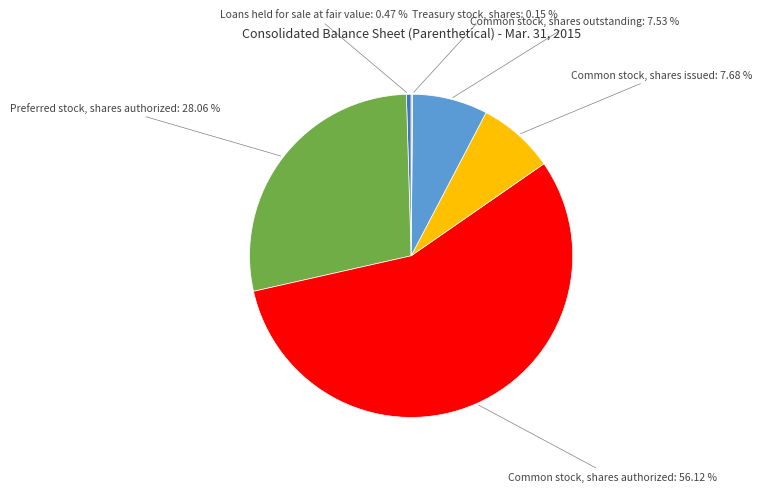

To the nearest percent, what is the average slice percentage?

17%